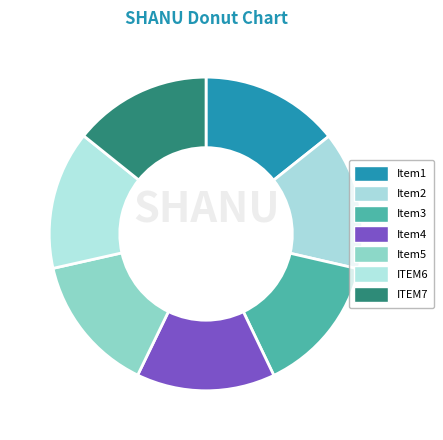

How many slices are in this pie chart?

7